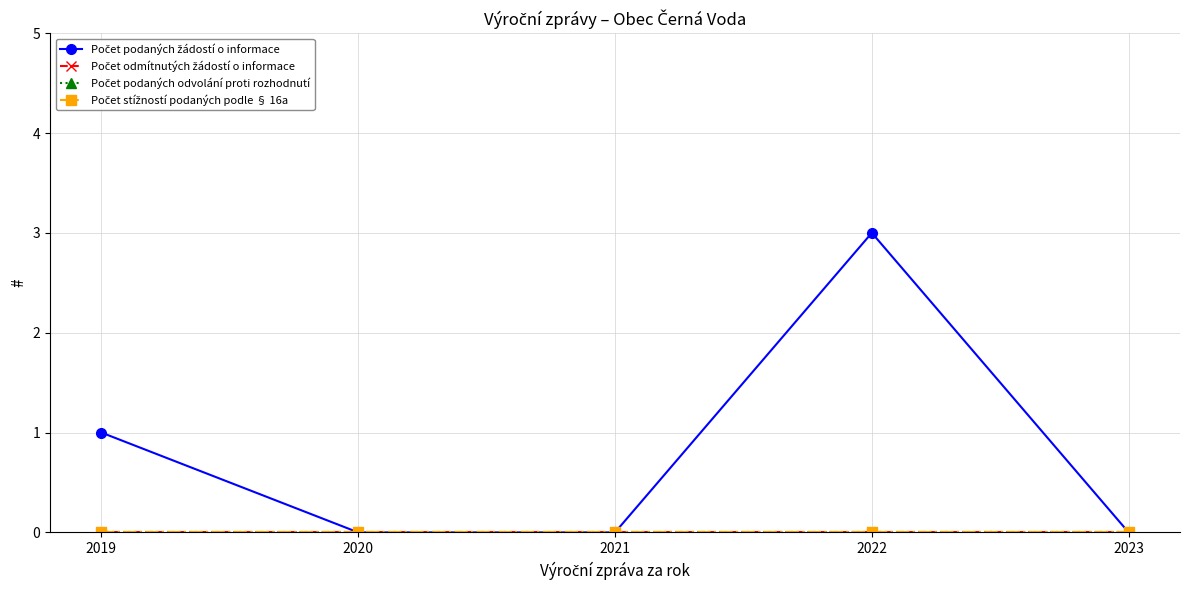

Is this an area chart (filled region under the line)?

No